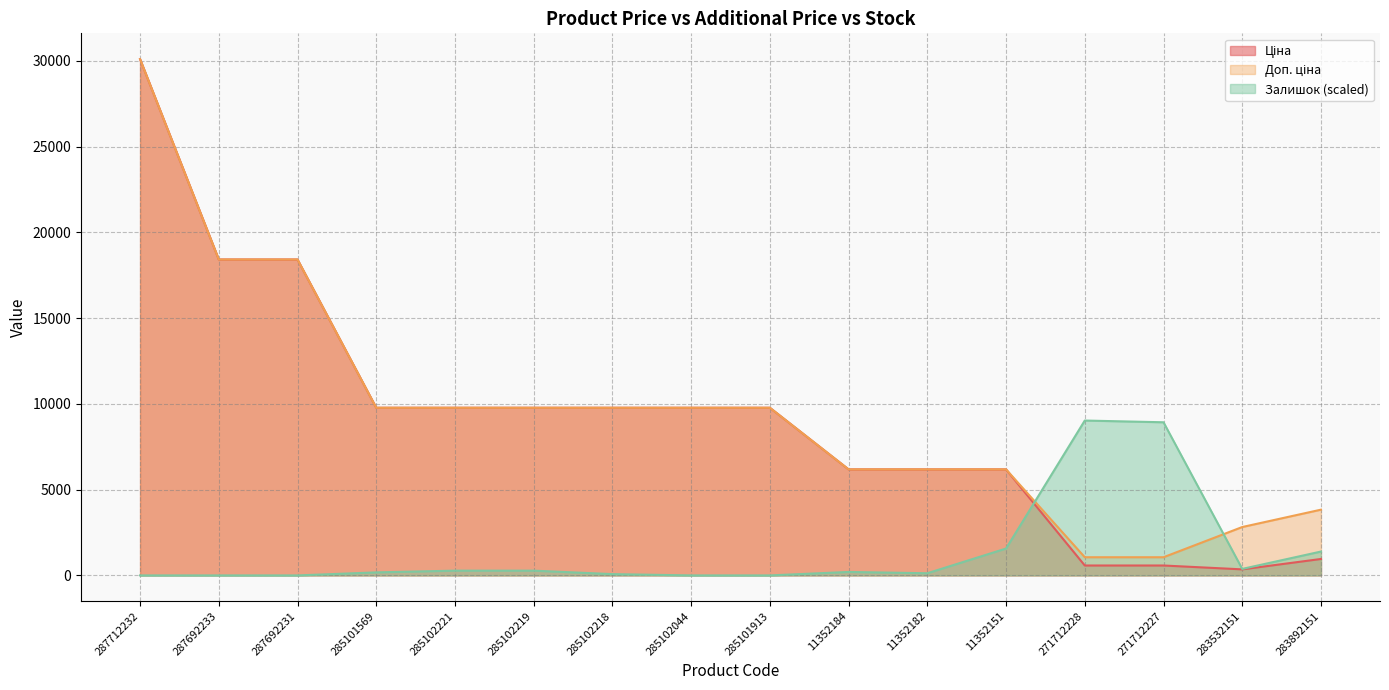

True or false: Ціна has a value of 322.6 at 271712227.

False